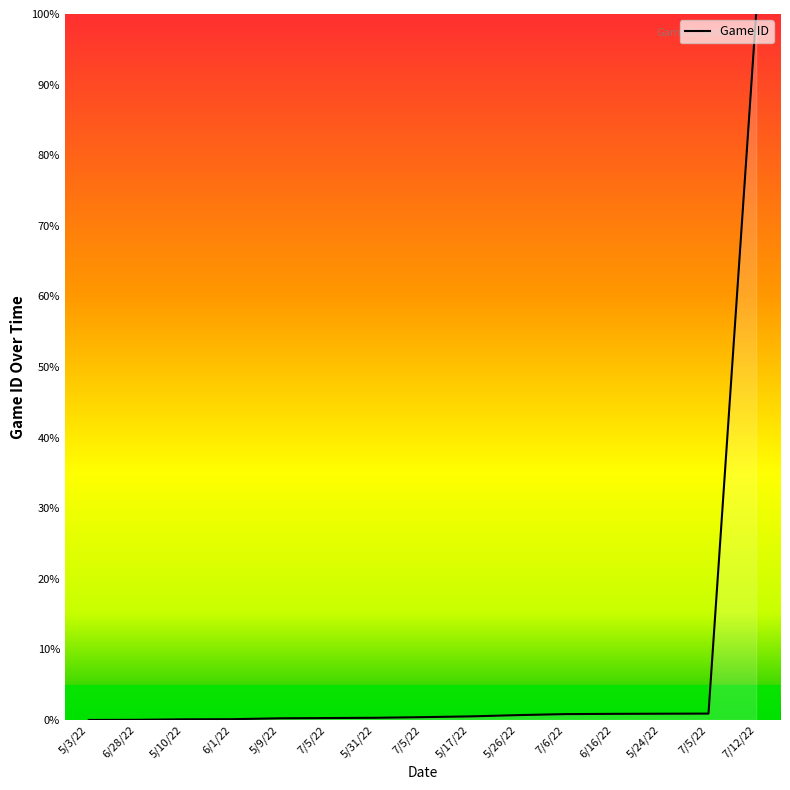

Reading left to right, transcribe all the data shown in this chart.

5/3/22=0.0	6/28/22=0.0	5/10/22=0.1	6/1/22=0.1	5/9/22=0.2	7/5/22=0.3	5/31/22=0.3	7/5/22=0.4	5/17/22=0.5	5/26/22=0.7	7/6/22=0.8	6/16/22=0.9	5/24/22=0.9	7/5/22=0.9	7/12/22=100.0